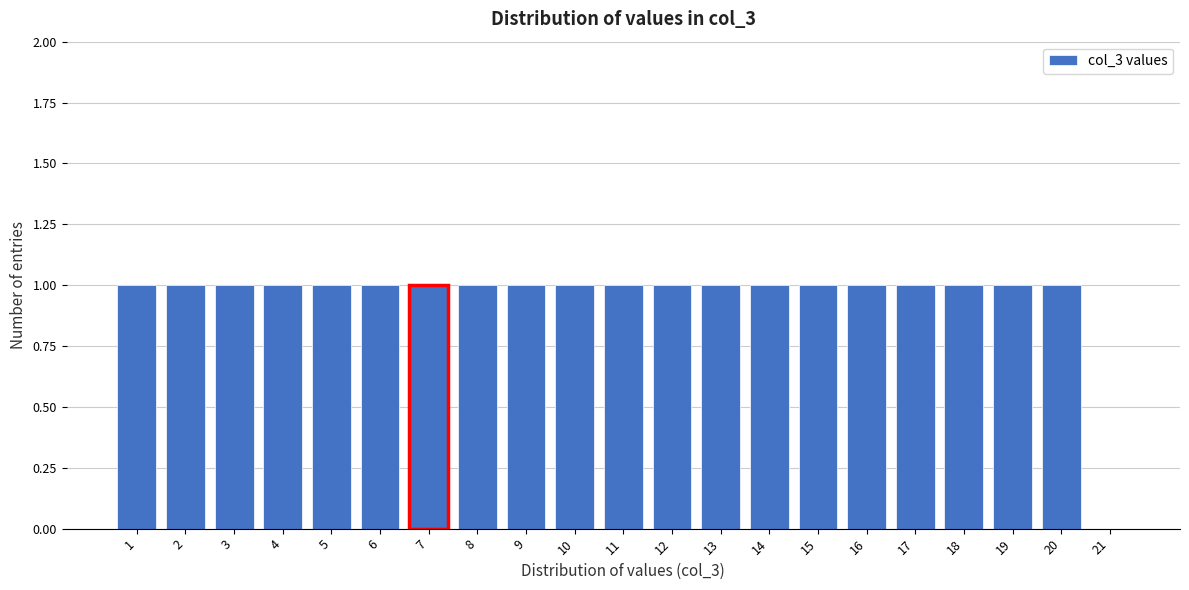

How tall is the bar that spans 9.5 to 10.5 on the x-axis? The values are not printed on the chart, so give them approximately, as read against the axis.

1